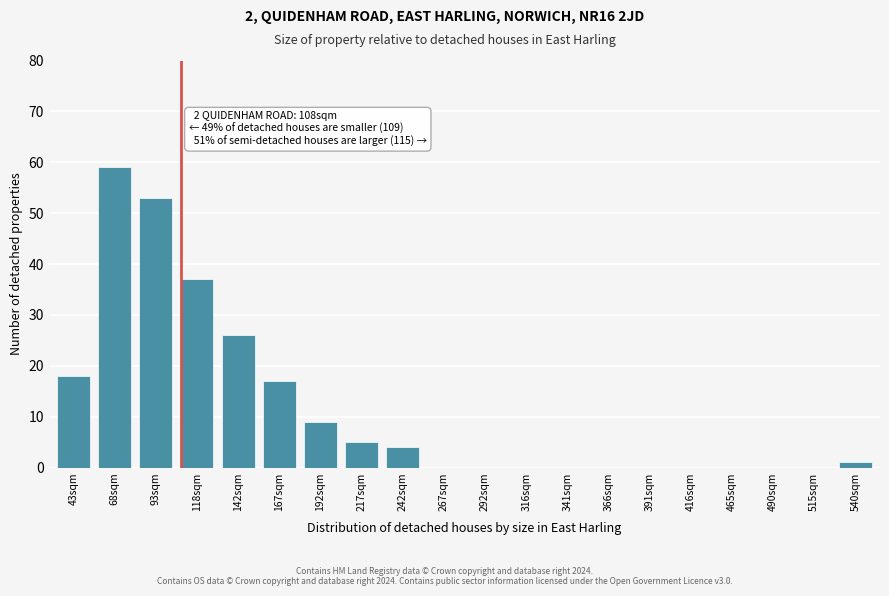

Reading left to right, what are all the values shown in this chart?

43sqm=18	68sqm=59	93sqm=53	118sqm=37	142sqm=26	167sqm=17	192sqm=9	217sqm=5	242sqm=4	267sqm=0	292sqm=0	316sqm=0	341sqm=0	366sqm=0	391sqm=0	416sqm=0	465sqm=0	490sqm=0	515sqm=0	540sqm=1